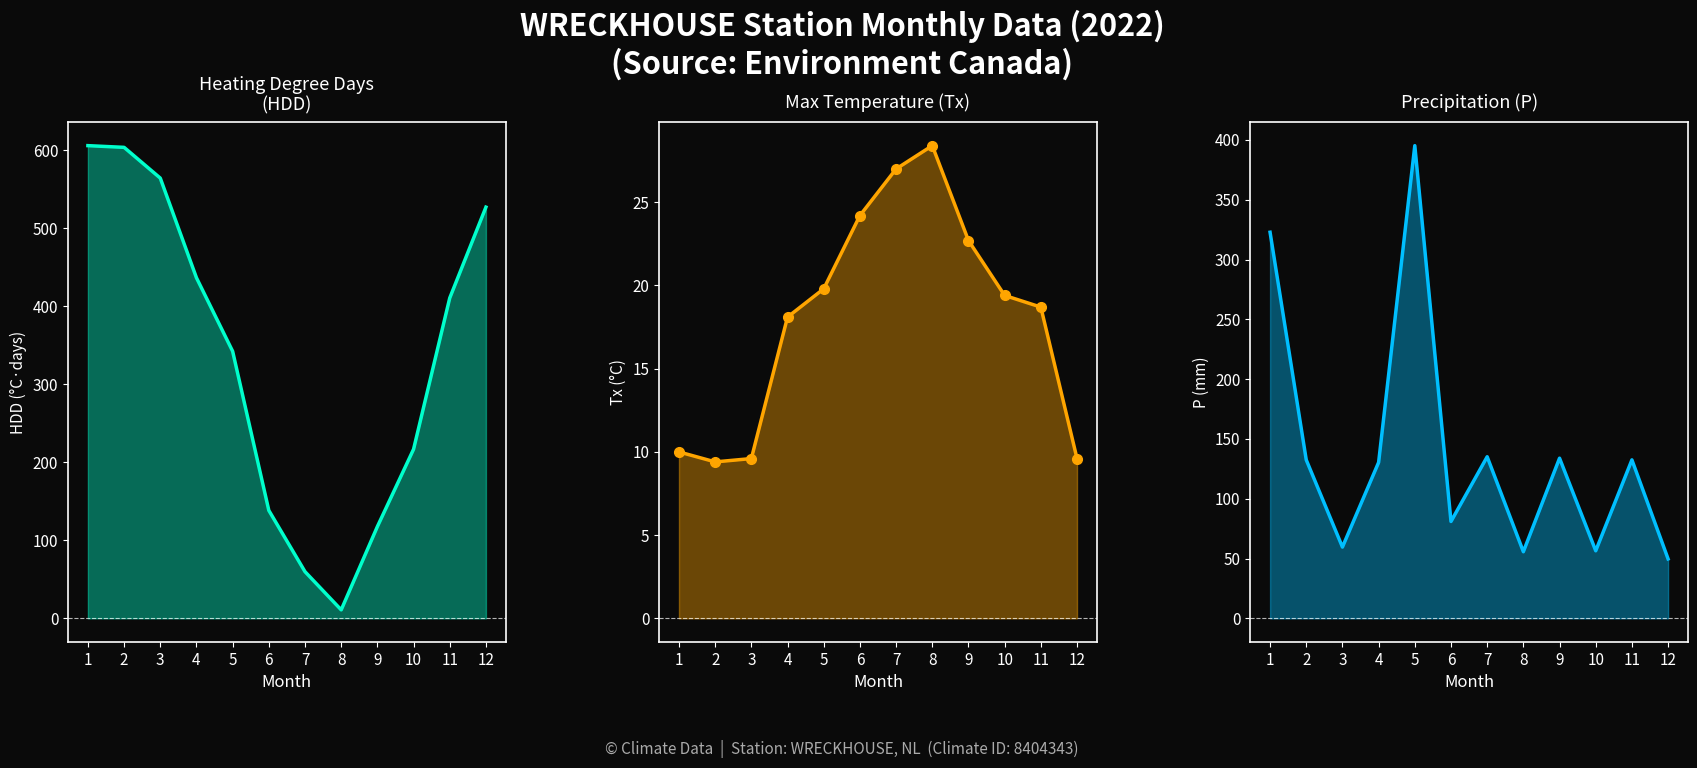

Which category has the highest value in the HDD series?

1